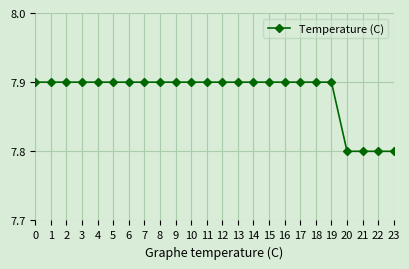

What is the value of the 5th point from the left?

7.9